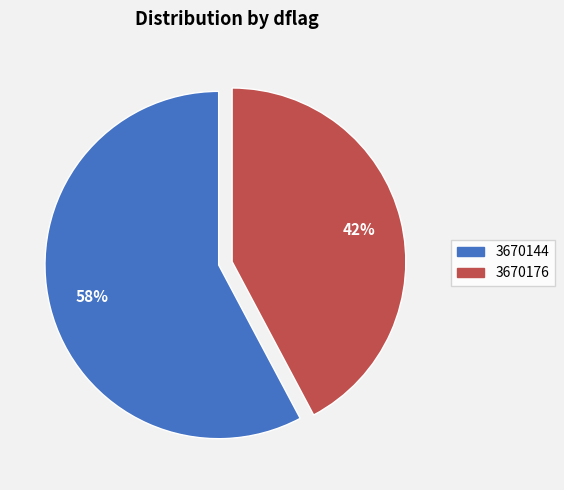

What percentage is the 3670176 slice, to the nearest percent?

42%